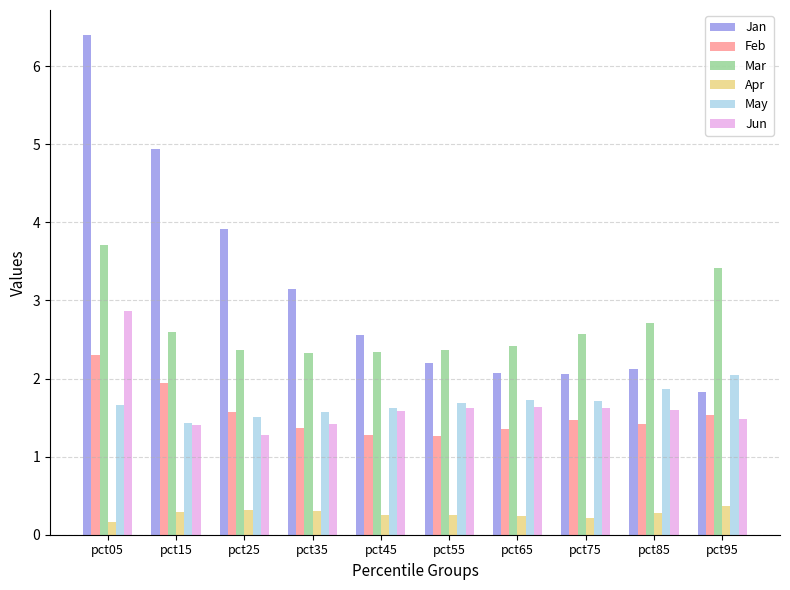

The Jan series shows 5.5 at pct35. True or false?

False